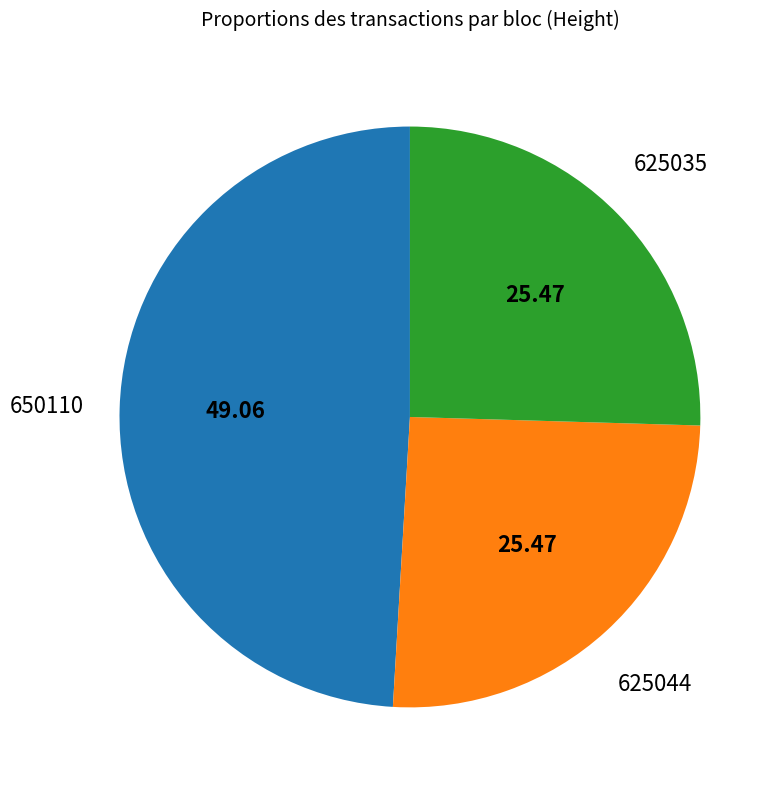

Is there a majority slice in this chart?

No